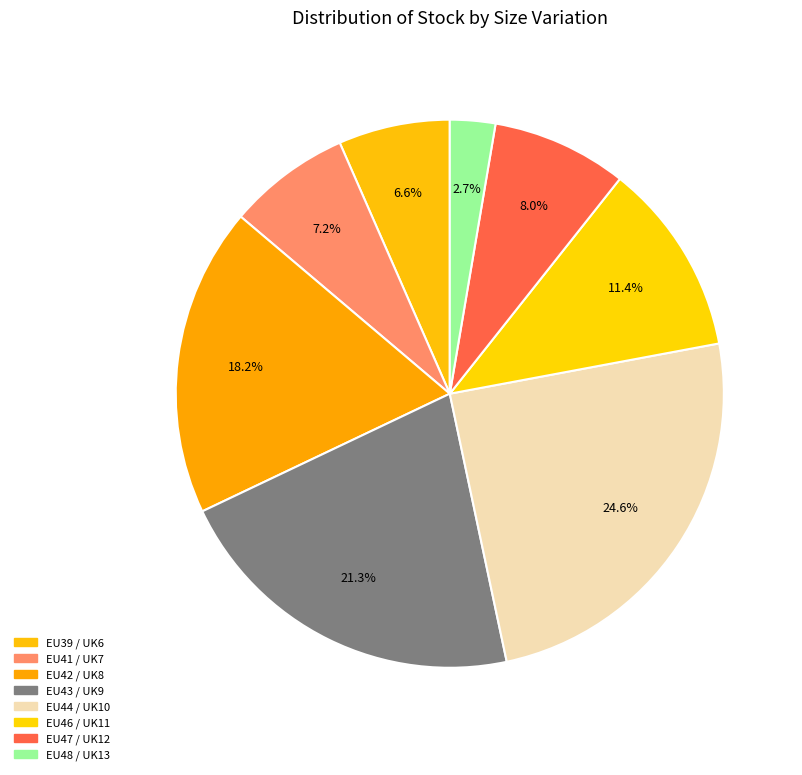

Rank the categories by value from highest to lowest.

EU44 / UK10, EU43 / UK9, EU42 / UK8, EU46 / UK11, EU47 / UK12, EU41 / UK7, EU39 / UK6, EU48 / UK13